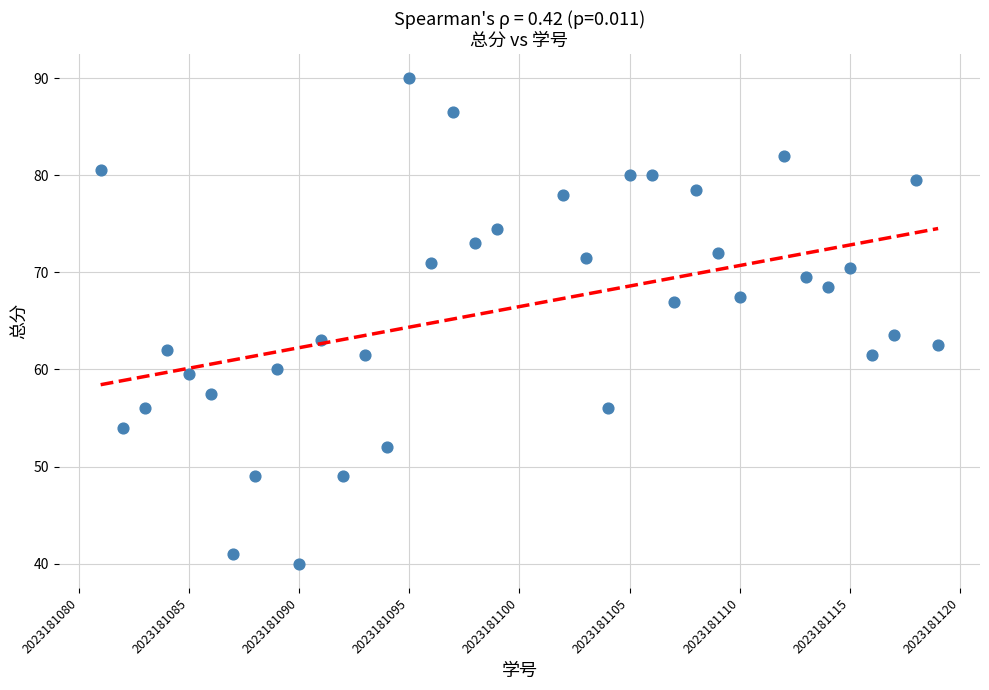

What is the range of Y values (max minus min)?

50.0